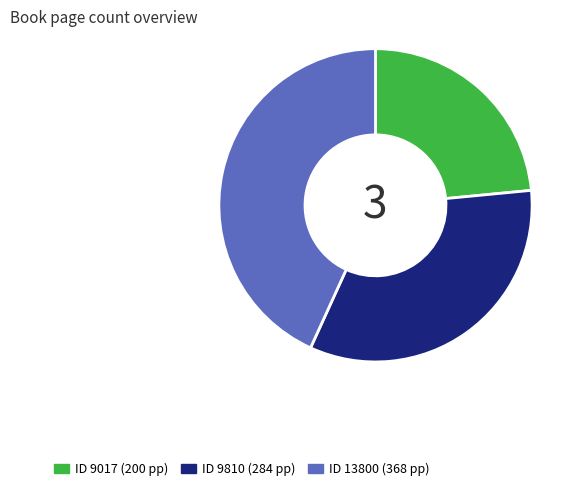

Is there a majority slice in this chart?

No